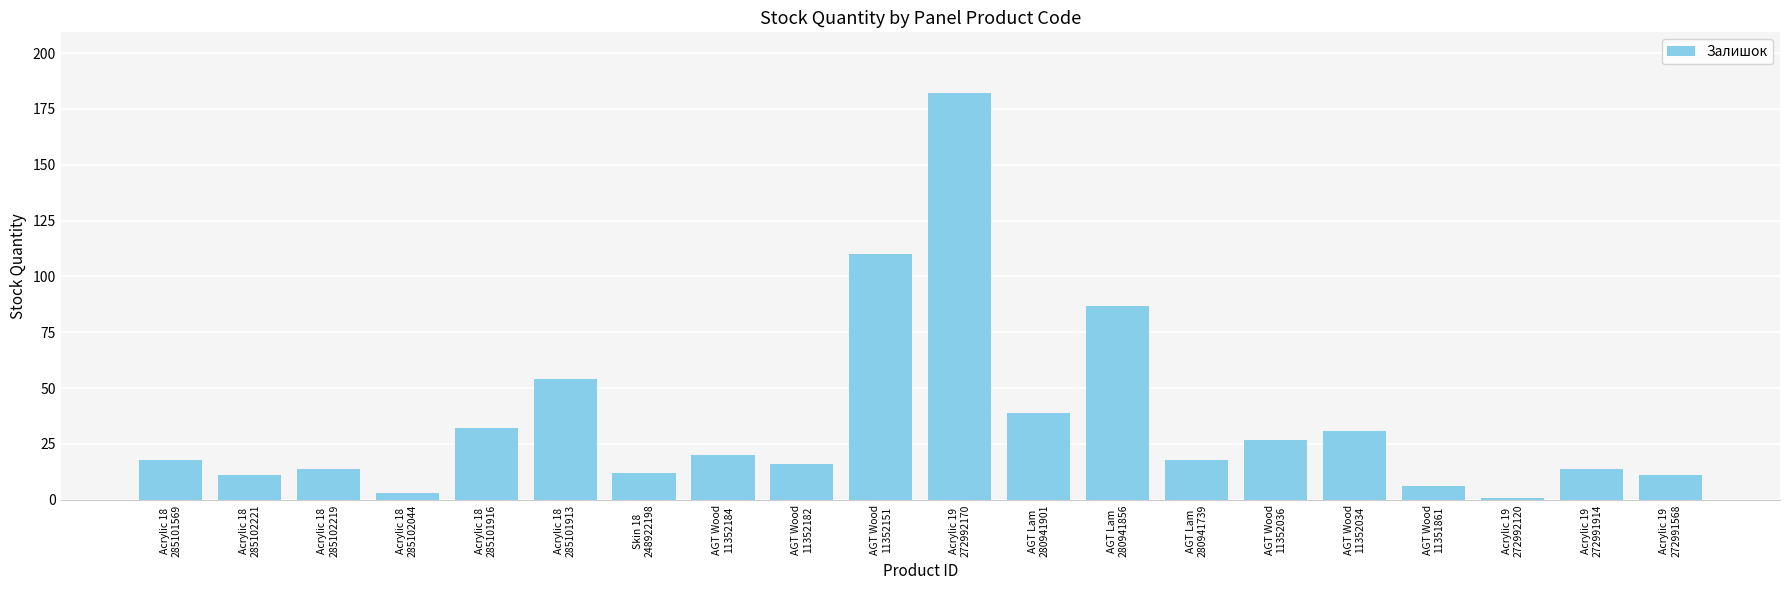

What is the difference between the maximum and second lowest values?

179